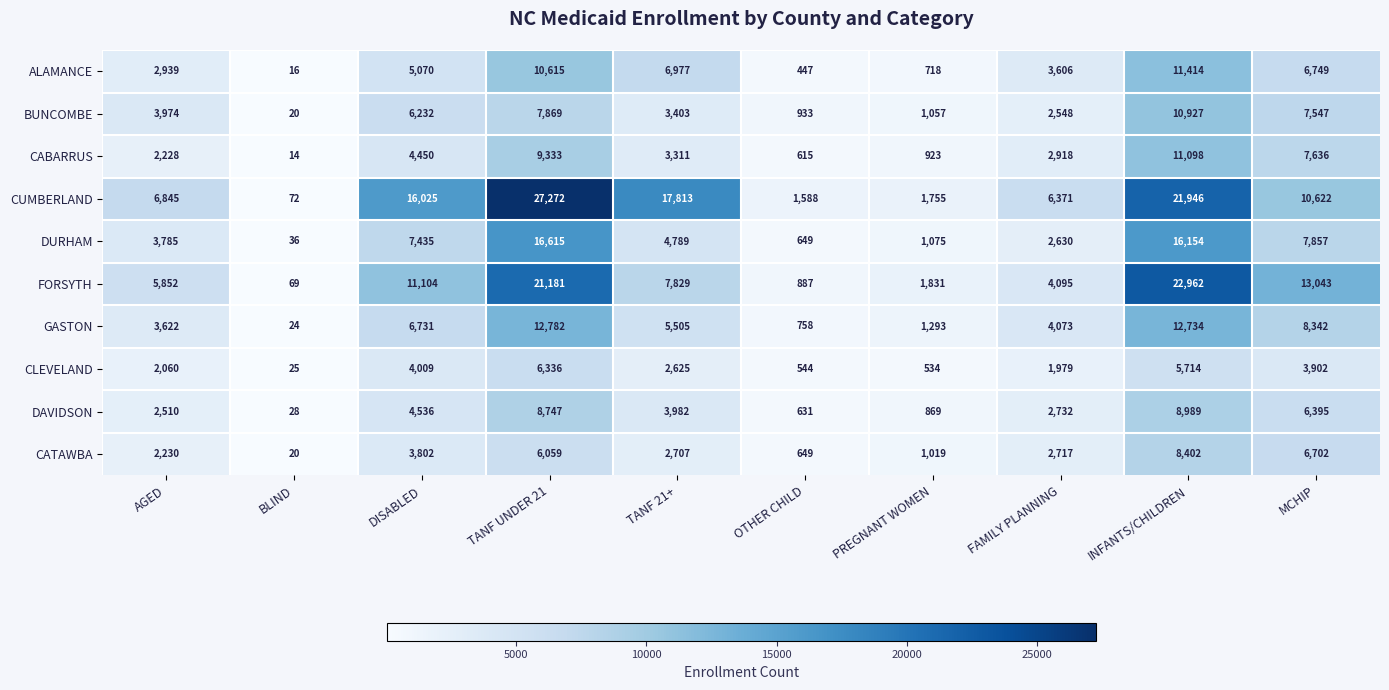

At MCHIP, list the series in order from smallest to largest.

CLEVELAND, DAVIDSON, CATAWBA, ALAMANCE, BUNCOMBE, CABARRUS, DURHAM, GASTON, CUMBERLAND, FORSYTH